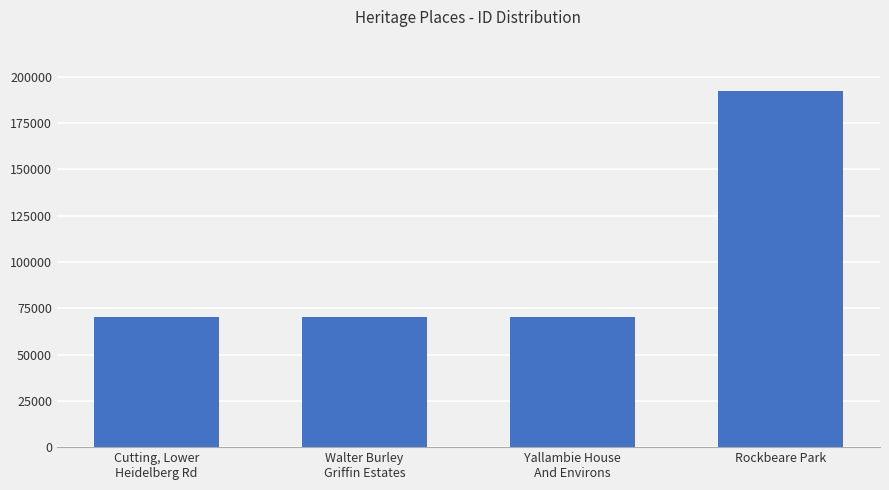

What position from the left is Walter Burley
Griffin Estates?

2